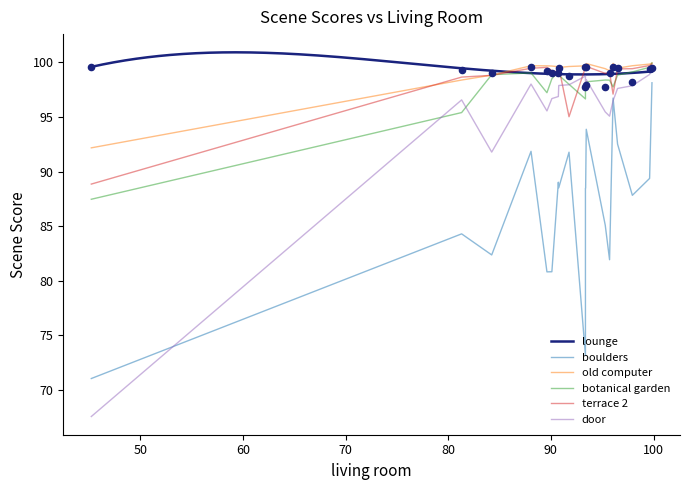

What are all the series names shown in the legend?

lounge, boulders, old computer, botanical garden, terrace 2, door